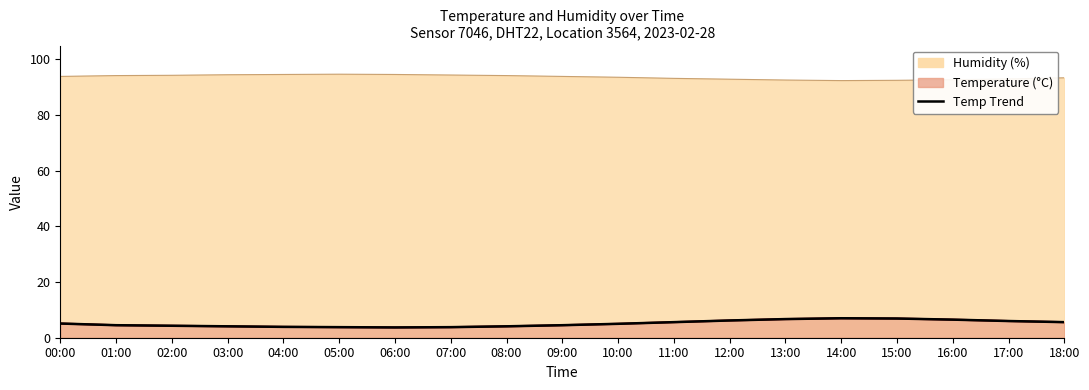

Reading right to left, extract all data points from this chart.

18:00=5.6	17:00=6.0	16:00=6.5	15:00=6.9	14:00=7.0	13:00=6.7	12:00=6.2	11:00=5.6	10:00=5.0	09:00=4.5	08:00=4.1	07:00=3.8	06:00=3.7	05:00=3.8	04:00=3.9	03:00=4.1	02:00=4.3	01:00=4.5	00:00=5.1